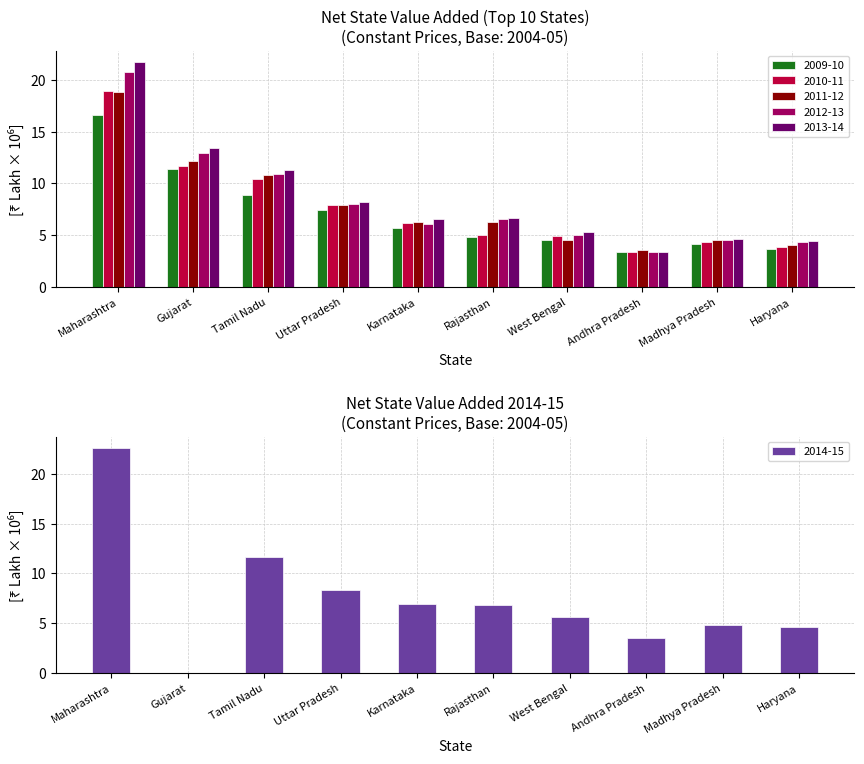

Which label corresponds to the smallest value in the chart?

Andhra Pradesh